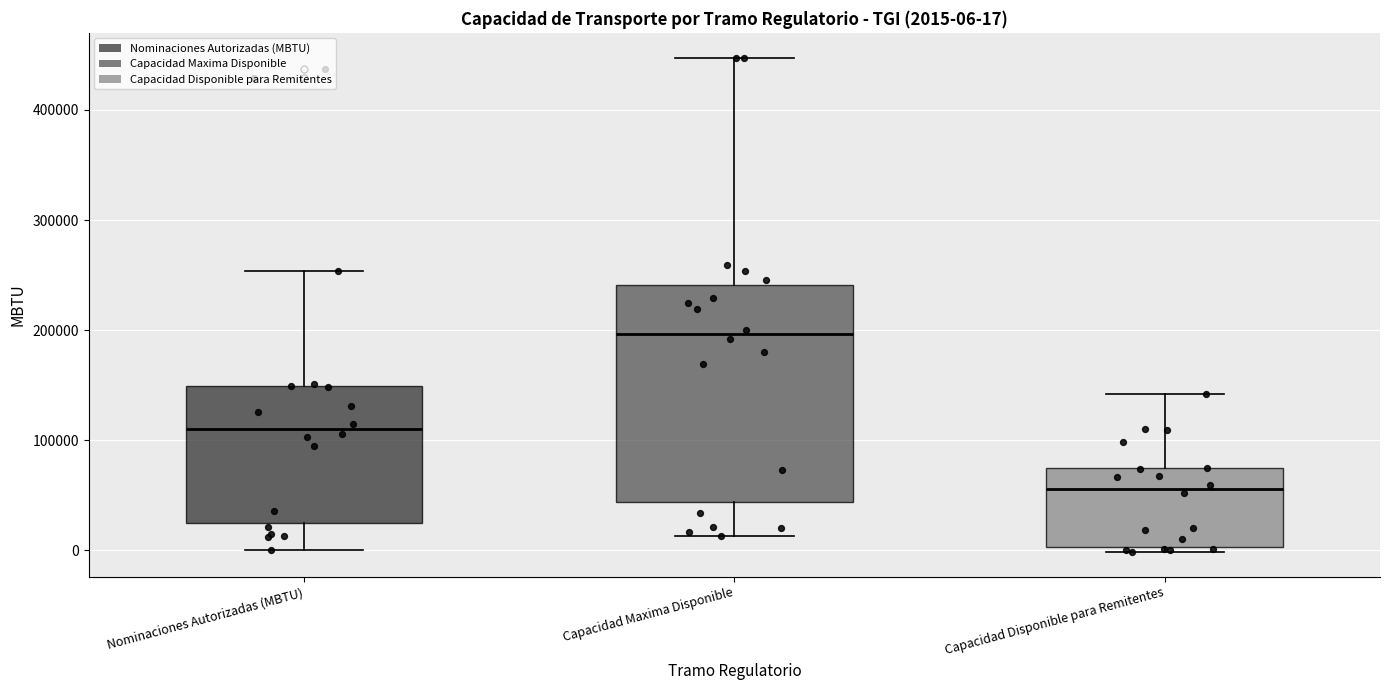

Comparing the boxes themselves (not the whiskers), which one is the tallest?

Capacidad Maxima Disponible